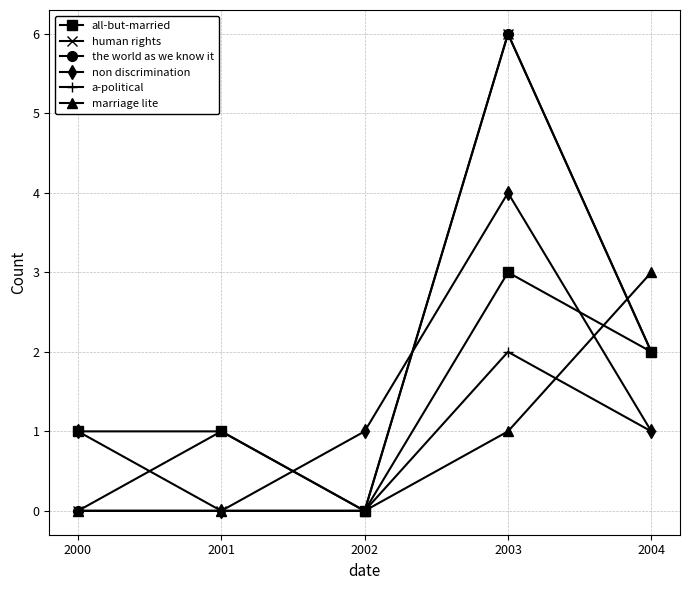

Between 2001 and 2003, which series saw the biggest shift?

human rights